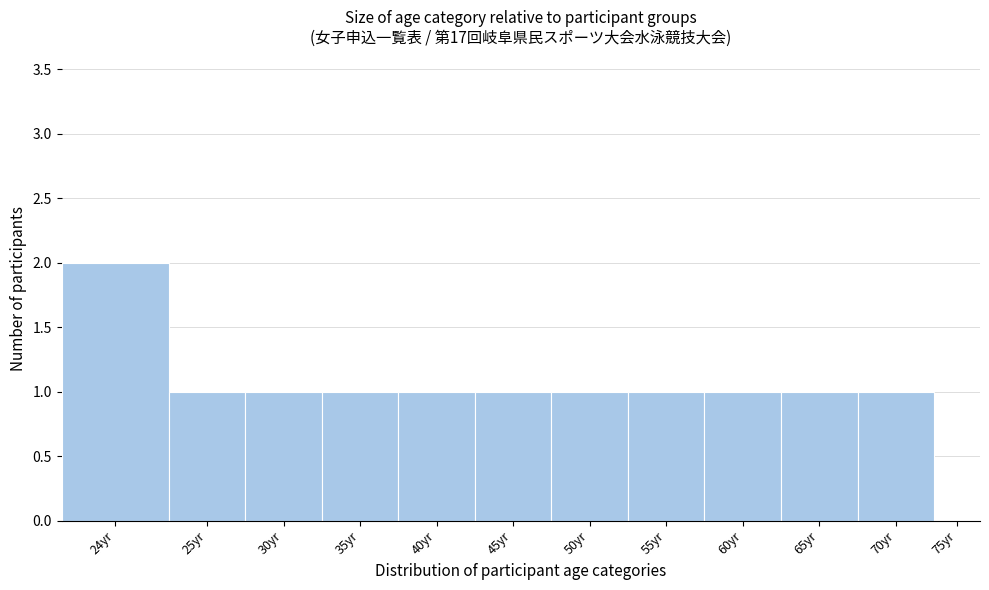

Reading left to right, transcribe all the data shown in this chart.

24yr=2	25yr=1	30yr=1	35yr=1	40yr=1	45yr=1	50yr=1	55yr=1	60yr=1	65yr=1	70yr=1	75yr=0